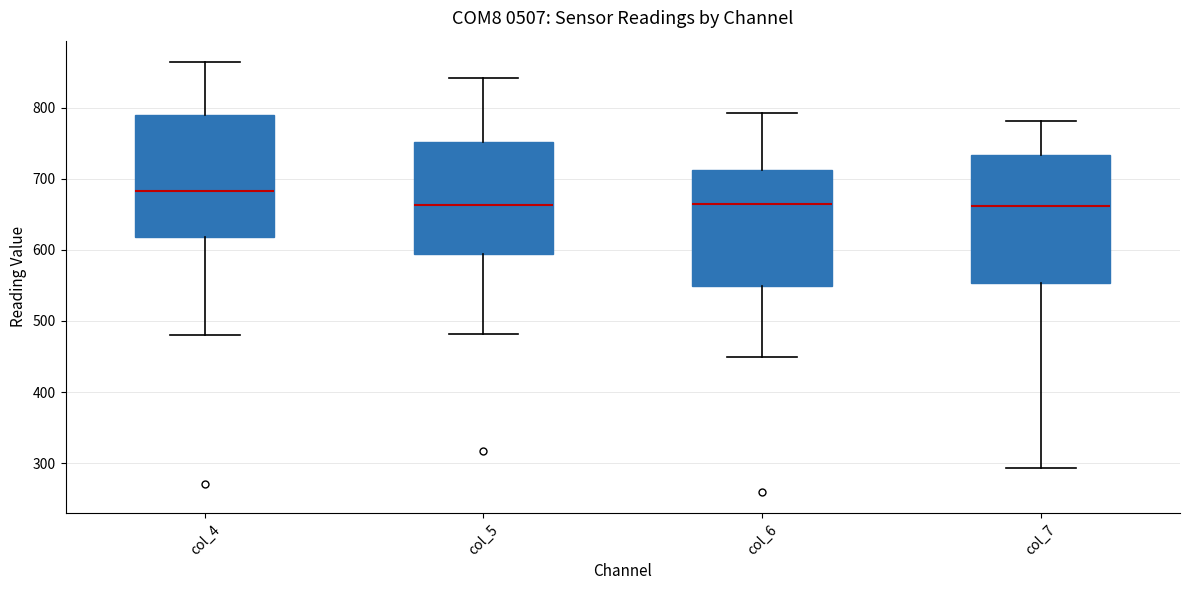

Reading left to right, read every box against the y-axis: the position of its median line, the range the box covers, and the ends of its whiskers. The values are not printed on the chart, so give them approximately, as read against the axis.

col_4: median 680, box 620 to 790, whiskers 480 to 860
col_5: median 660, box 590 to 750, whiskers 480 to 840
col_6: median 660, box 550 to 710, whiskers 450 to 790
col_7: median 660, box 550 to 730, whiskers 290 to 780